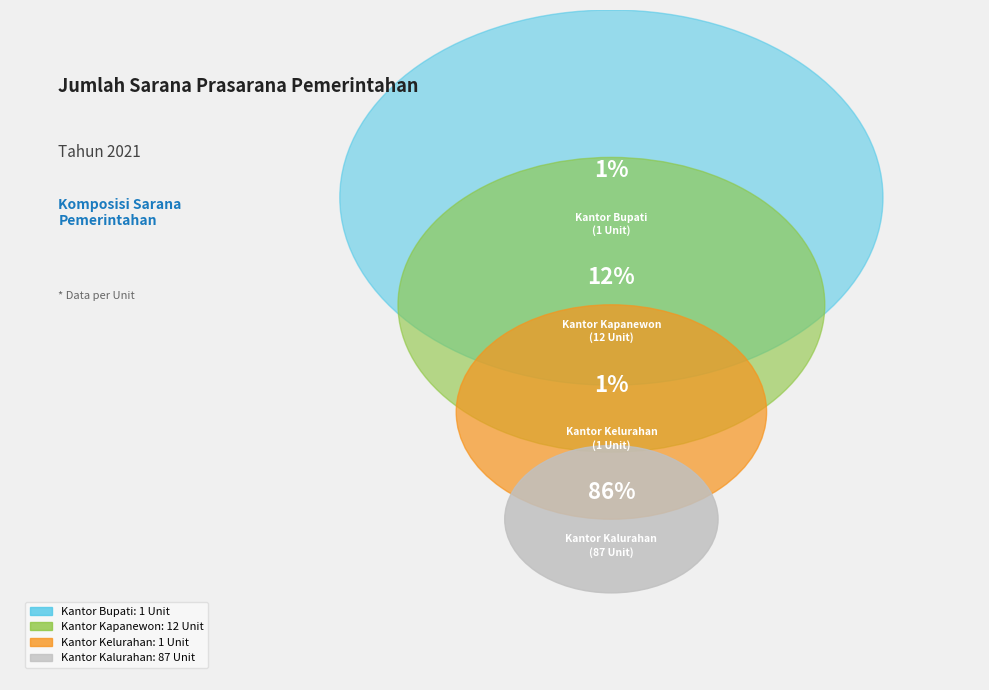

How many slices are in this pie chart?

4